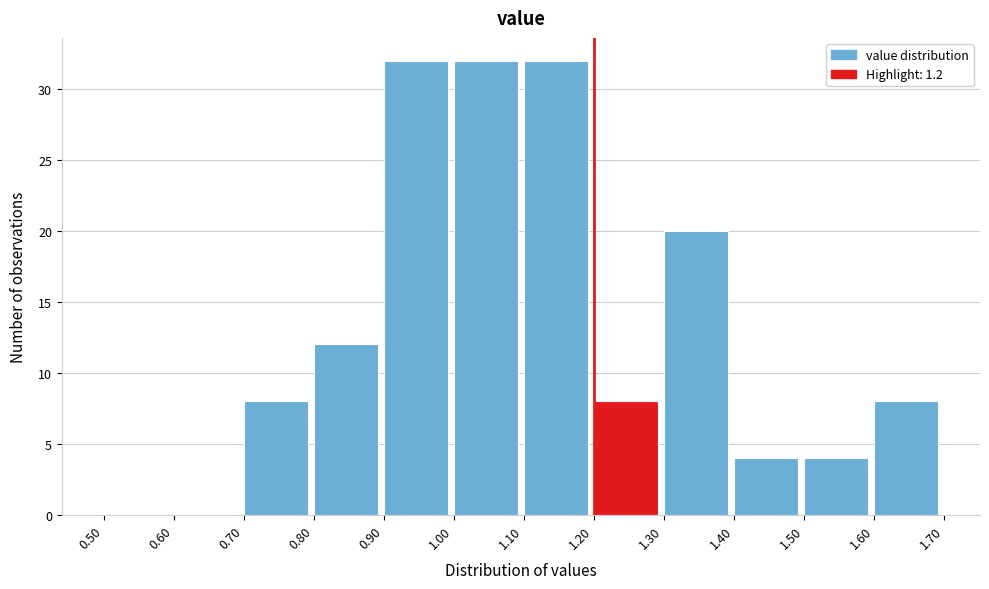

Reading left to right, list every bar in this chart as the range it spans on the x-axis followed by its height. The values are not printed on the chart, so give them approximately, as read against the axis.

0.50 to 0.60: 0
0.60 to 0.70: 0
0.70 to 0.80: 8
0.80 to 0.90: 12
0.90 to 1.00: 32
1.00 to 1.10: 32
1.10 to 1.20: 32
1.20 to 1.30: 8
1.30 to 1.40: 20
1.40 to 1.50: 4
1.50 to 1.60: 4
1.60 to 1.70: 8